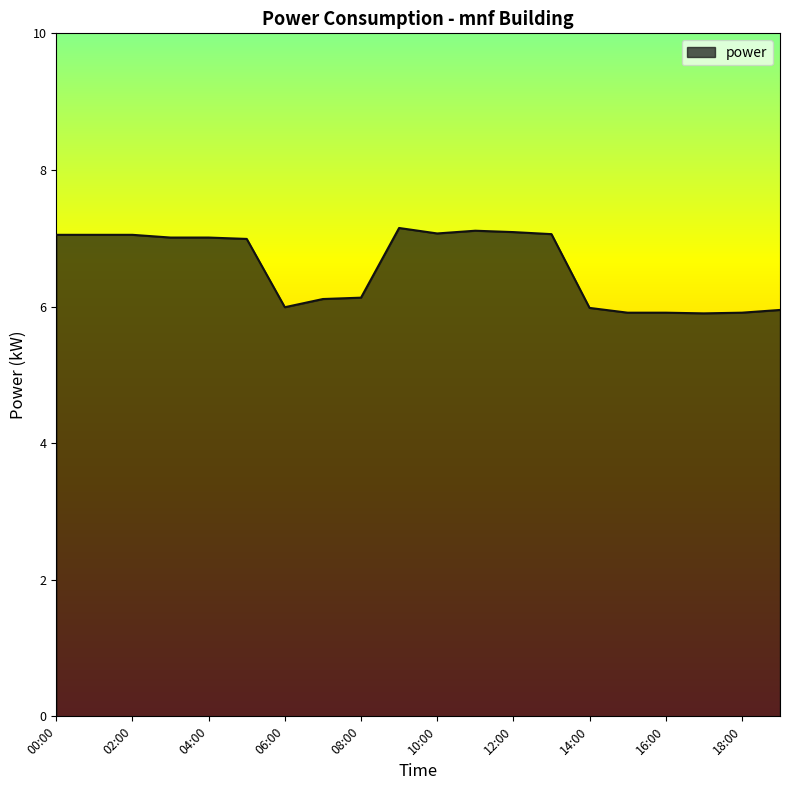

What is the greatest value displayed?

7.2